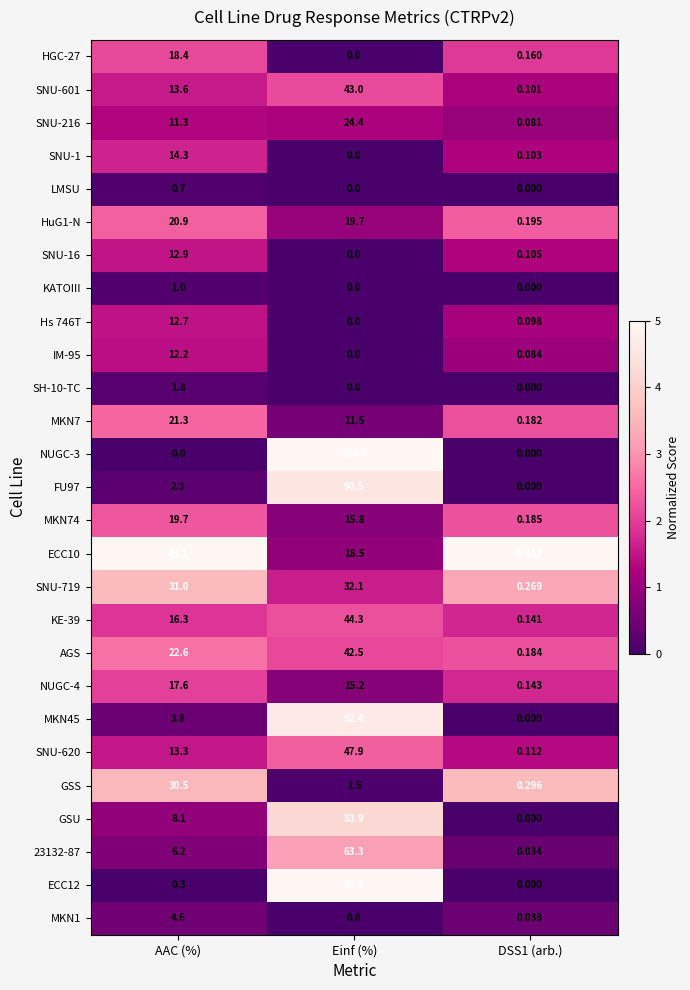

At which label does KE-39 reach its peak?

Einf (%)